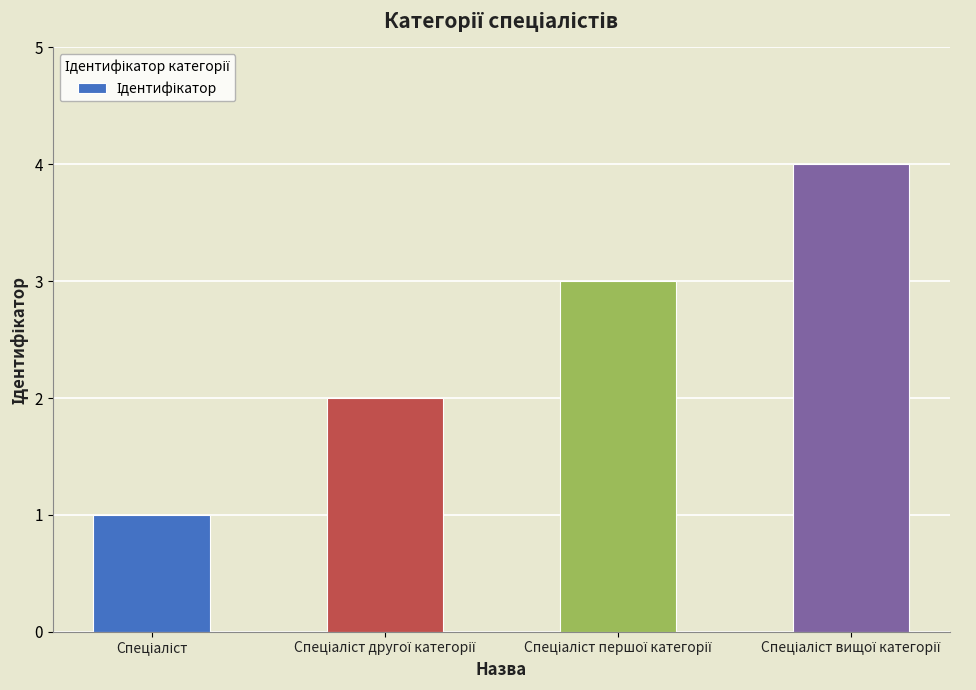

What is the difference between the maximum and minimum values?

3